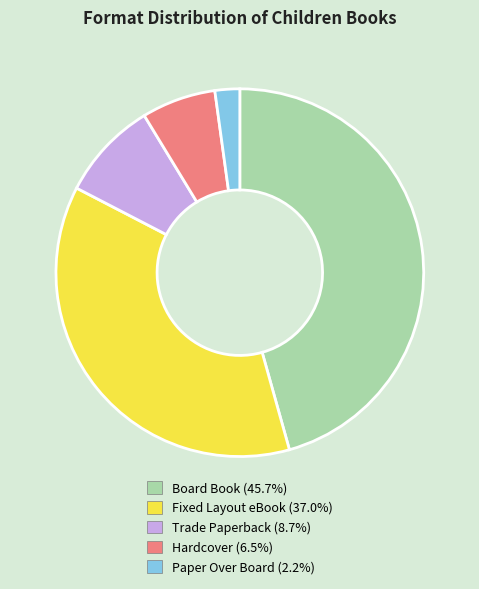

Between Trade Paperback and Fixed Layout eBook, which is larger?

Fixed Layout eBook